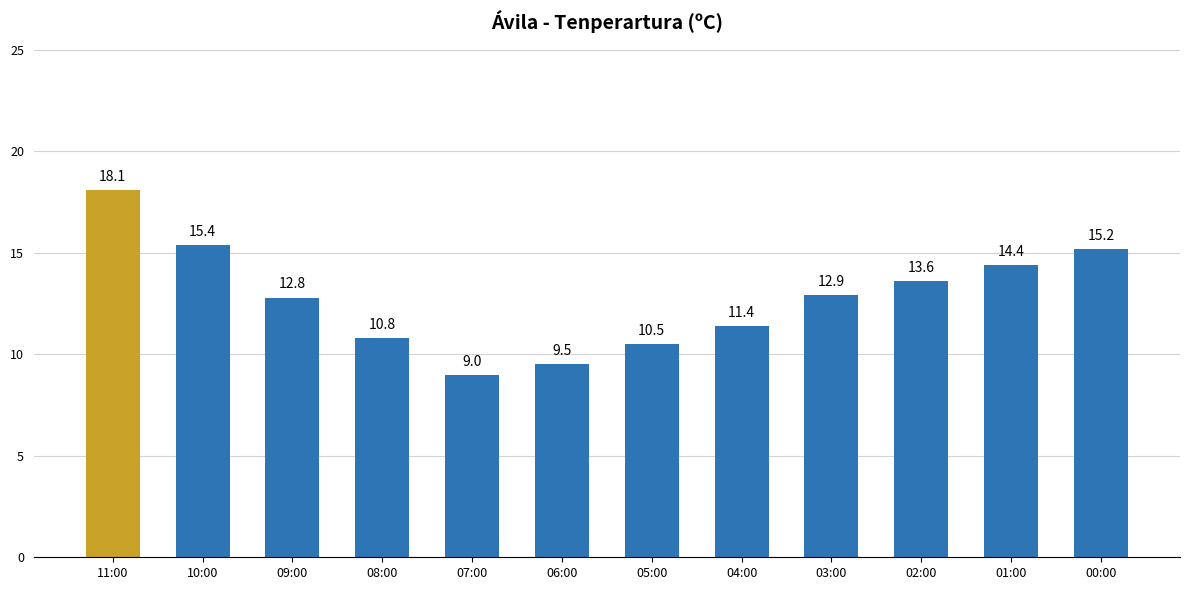

Rank the categories by value from highest to lowest.

11:00, 10:00, 00:00, 01:00, 02:00, 03:00, 09:00, 04:00, 08:00, 05:00, 06:00, 07:00